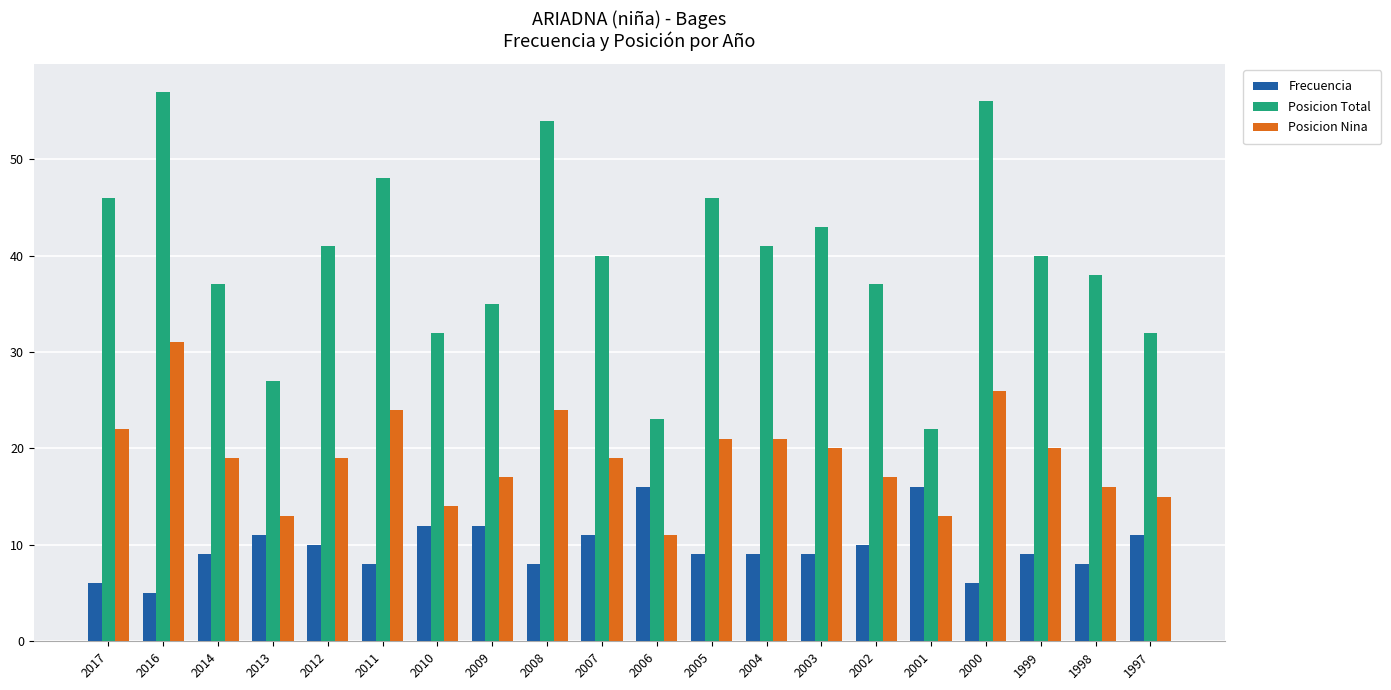

Reading left to right, extract all data points from this chart.

Frecuencia: 2017=6	2016=5	2014=9	2013=11	2012=10	2011=8	2010=12	2009=12	2008=8	2007=11	2006=16	2005=9	2004=9	2003=9	2002=10	2001=16	2000=6	1999=9	1998=8	1997=11
Posicion Total: 2017=46	2016=57	2014=37	2013=27	2012=41	2011=48	2010=32	2009=35	2008=54	2007=40	2006=23	2005=46	2004=41	2003=43	2002=37	2001=22	2000=56	1999=40	1998=38	1997=32
Posicion Nina: 2017=22	2016=31	2014=19	2013=13	2012=19	2011=24	2010=14	2009=17	2008=24	2007=19	2006=11	2005=21	2004=21	2003=20	2002=17	2001=13	2000=26	1999=20	1998=16	1997=15